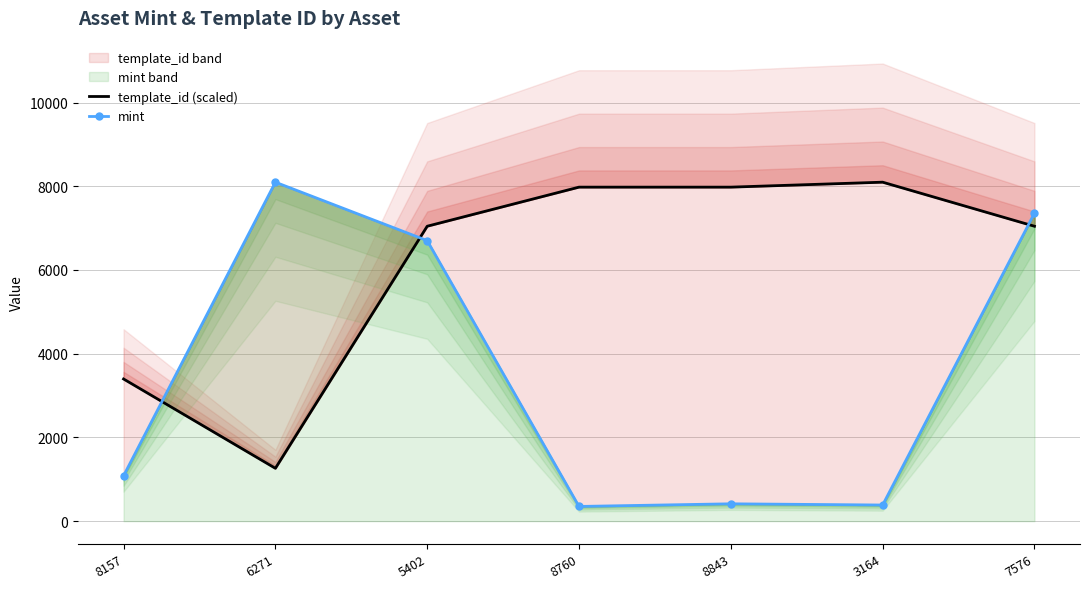

What is the total value across all series at 8157?

4479.7